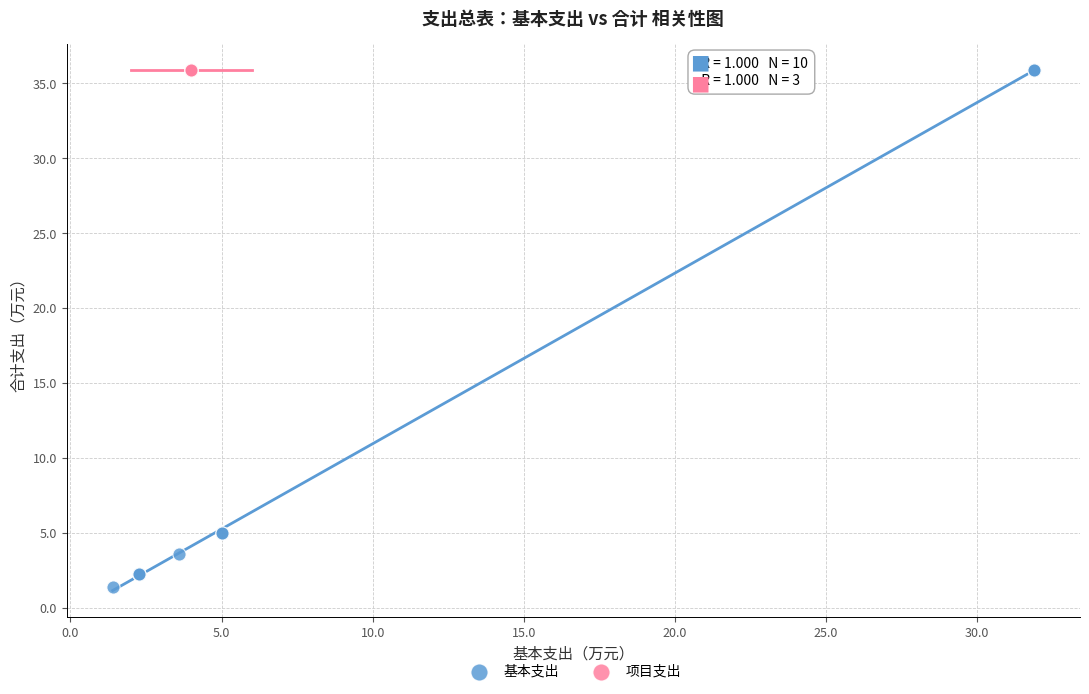

Which series contains the lowest Y value?

基本支出